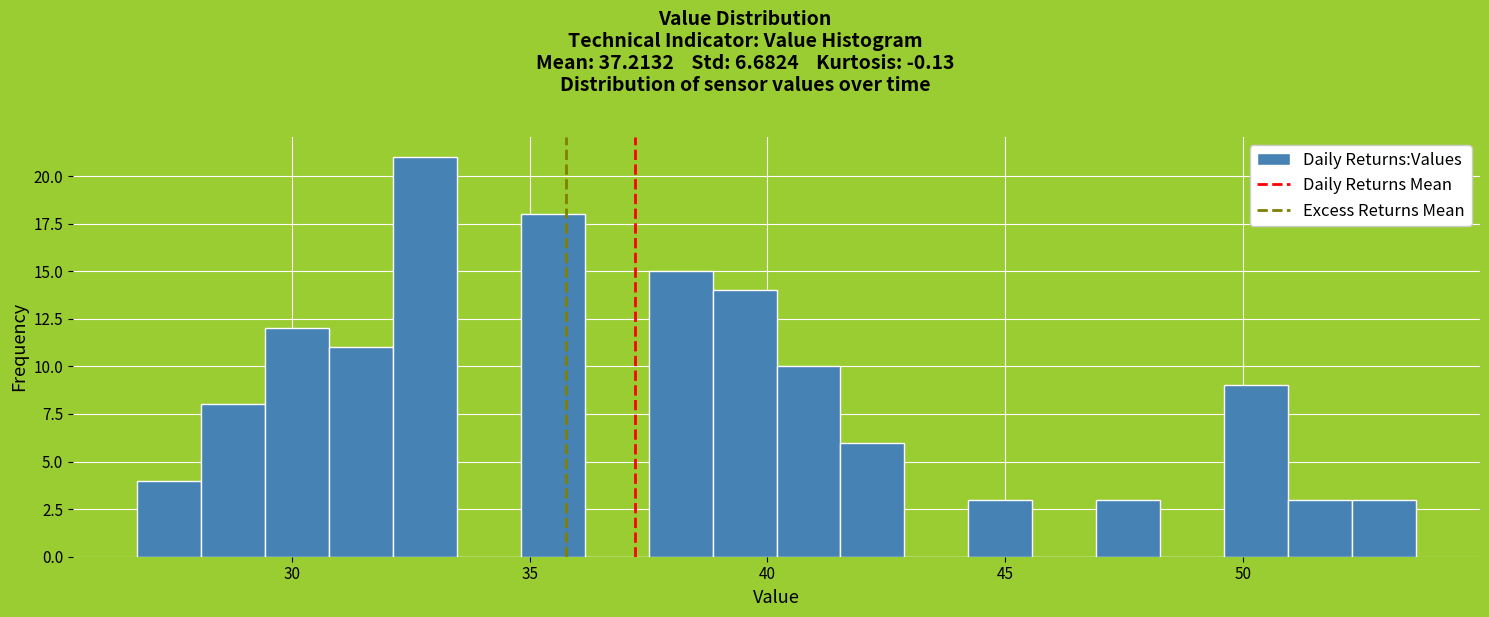

Read against the x-axis, roughly where is the centre of the tallest bar?

33.0